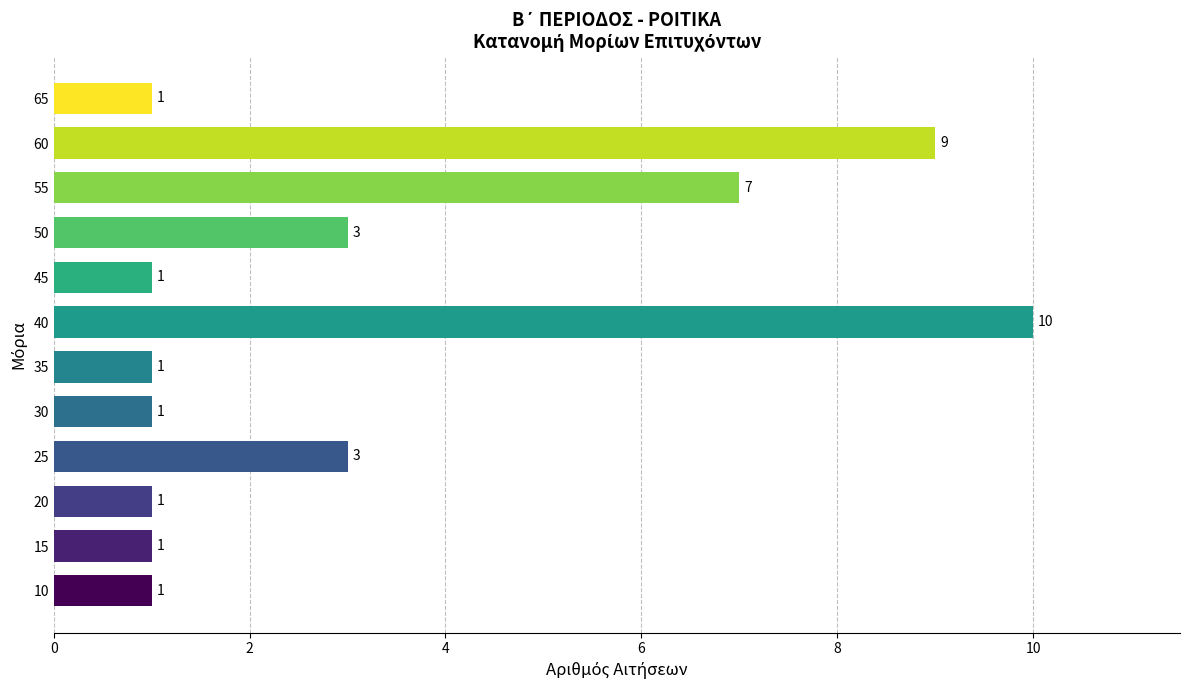

The value at 25 is 4. True or false?

False